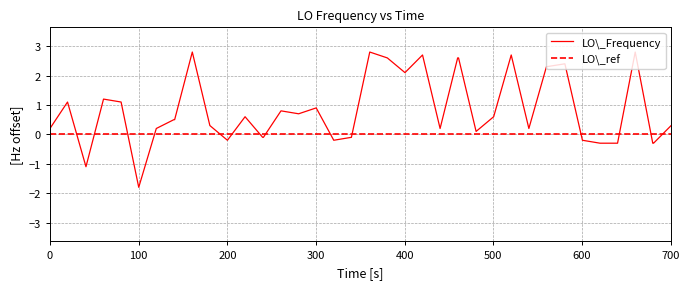

How many lines are shown in the chart?

2